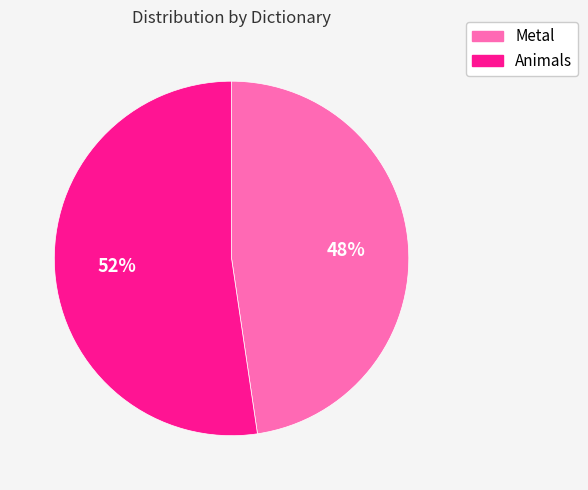

Is the sum of Animals and Metal greater than half?

Yes